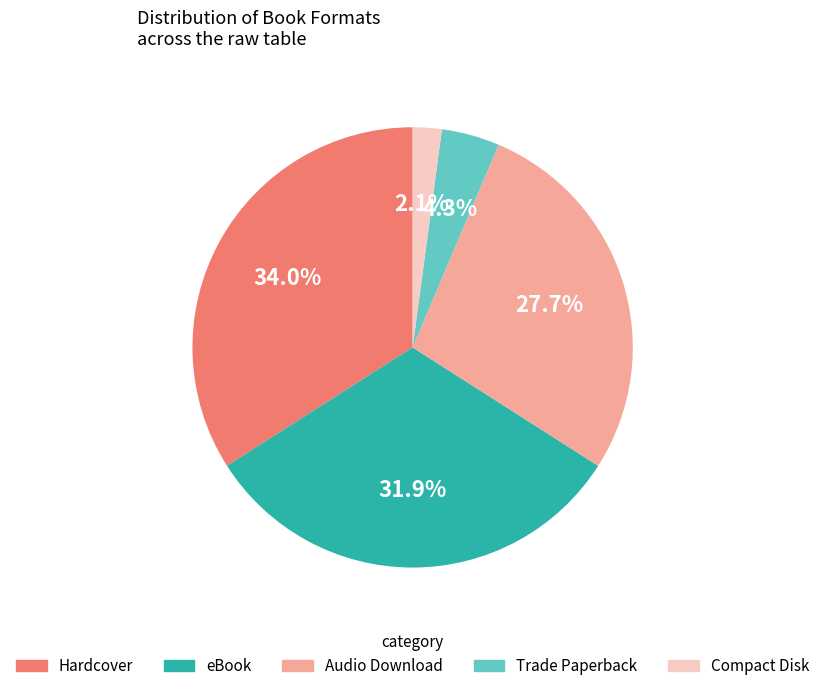

What is the smallest slice in the pie chart?

Compact Disk